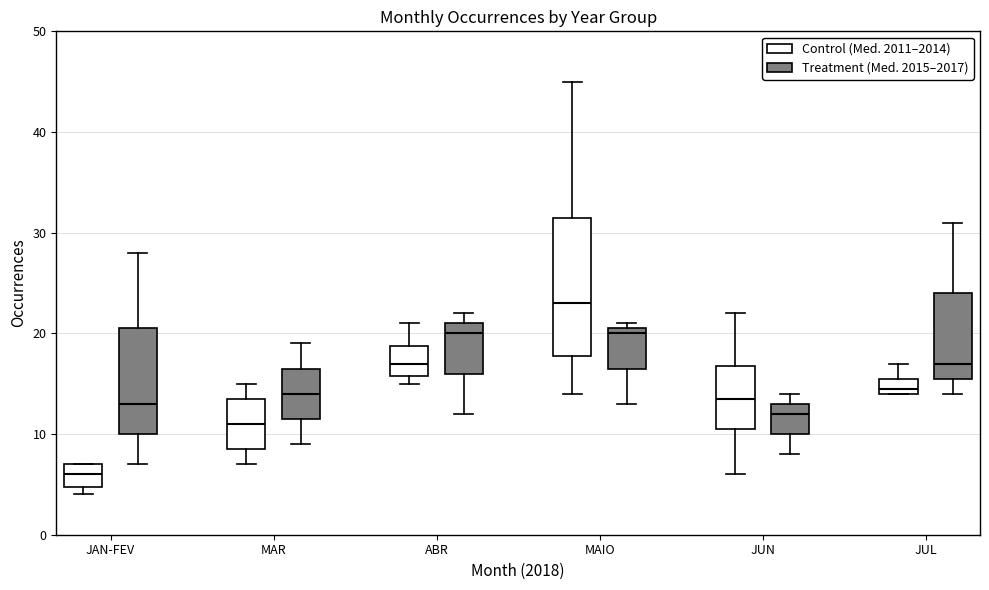

Reading left to right, read every box against the y-axis: the position of its median line, the range the box covers, and the ends of its whiskers. The values are not printed on the chart, so give them approximately, as read against the axis.

JAN-FEV (Control (Med. 2011–2014)): median 6, box 5 to 7, whiskers 4 to 7
JAN-FEV (Treatment (Med. 2015–2017)): median 13, box 10 to 21, whiskers 7 to 28
MAR (Control (Med. 2011–2014)): median 11, box 9 to 14, whiskers 7 to 15
MAR (Treatment (Med. 2015–2017)): median 14, box 12 to 17, whiskers 9 to 19
ABR (Control (Med. 2011–2014)): median 17, box 16 to 19, whiskers 15 to 21
ABR (Treatment (Med. 2015–2017)): median 20, box 16 to 21, whiskers 12 to 22
MAIO (Control (Med. 2011–2014)): median 23, box 18 to 32, whiskers 14 to 45
MAIO (Treatment (Med. 2015–2017)): median 20, box 17 to 21, whiskers 13 to 21 (just above the box's upper edge)
JUN (Control (Med. 2011–2014)): median 14, box 11 to 17, whiskers 6 to 22
JUN (Treatment (Med. 2015–2017)): median 12, box 10 to 13, whiskers 8 to 14
JUL (Control (Med. 2011–2014)): median 15, box 14 to 16, whiskers 14 to 17
JUL (Treatment (Med. 2015–2017)): median 17, box 16 to 24, whiskers 14 to 31